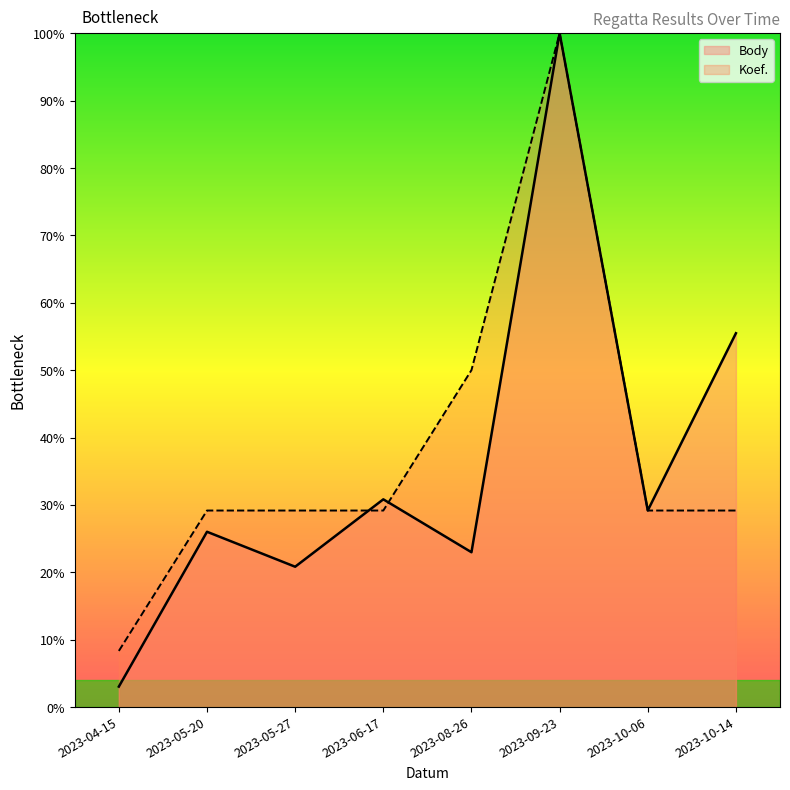

Reading left to right, list all the values displayed in this chart.

Body: 2023-04-15=3.0	2023-05-20=26.0	2023-05-27=20.8	2023-06-17=30.8	2023-08-26=23.0	2023-09-23=100.0	2023-10-06=29.2	2023-10-14=55.5
Koef.: 2023-04-15=8.3	2023-05-20=29.2	2023-05-27=29.2	2023-06-17=29.2	2023-08-26=50.0	2023-09-23=100.0	2023-10-06=29.2	2023-10-14=29.2